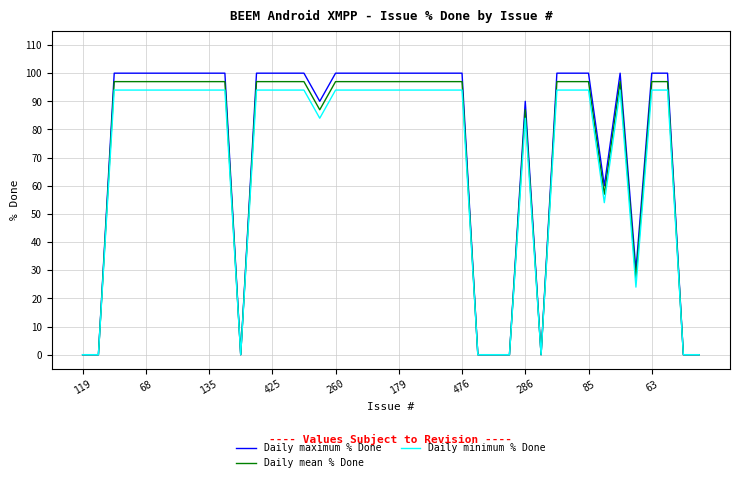

Which series has the widest spread of values?

Daily maximum % Done